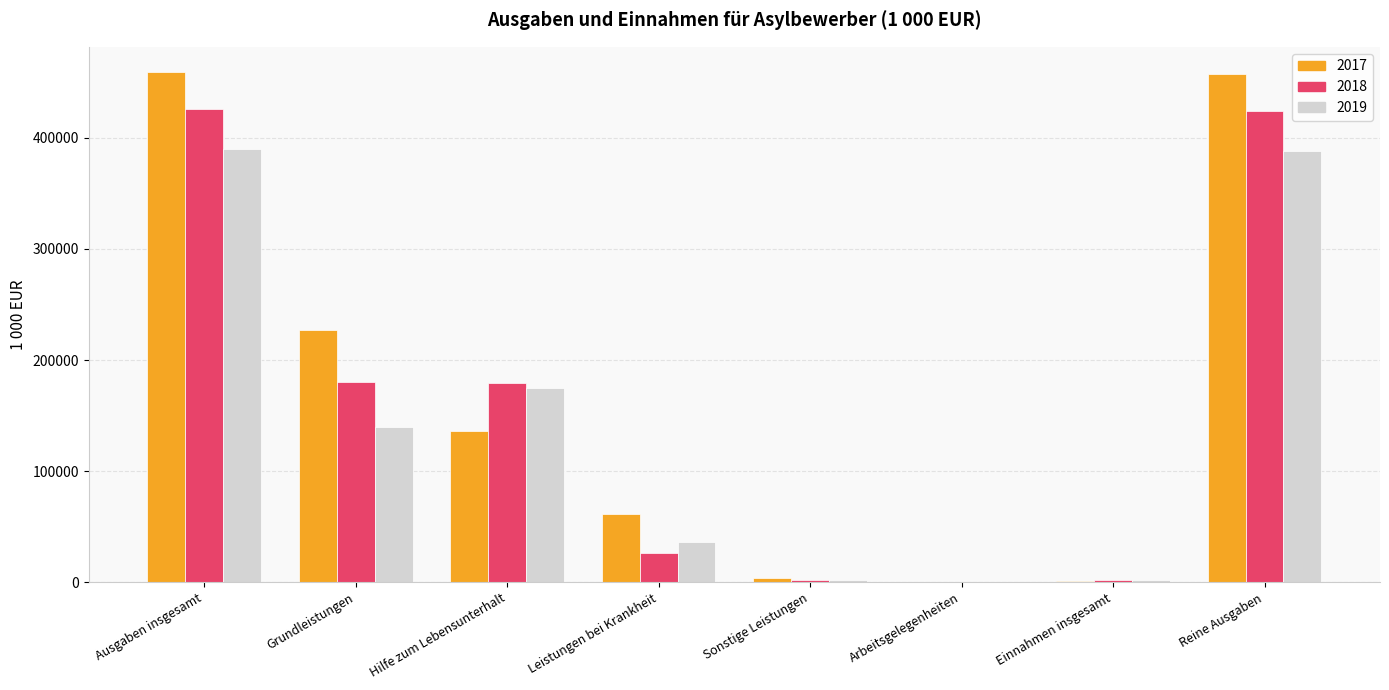

What is the average value of the 2018 series?

154980